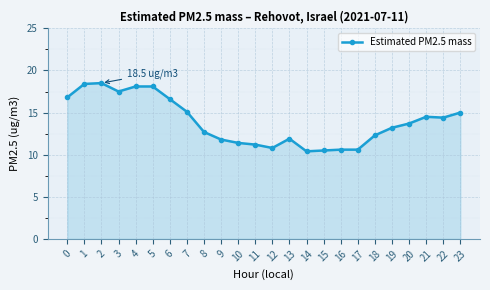

What is the greatest value displayed?

18.5